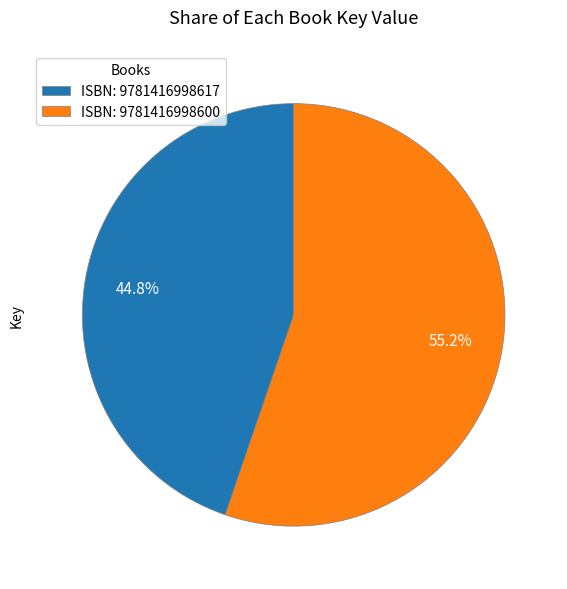

Between ISBN: 9781416998617 and ISBN: 9781416998600, which is larger?

ISBN: 9781416998600